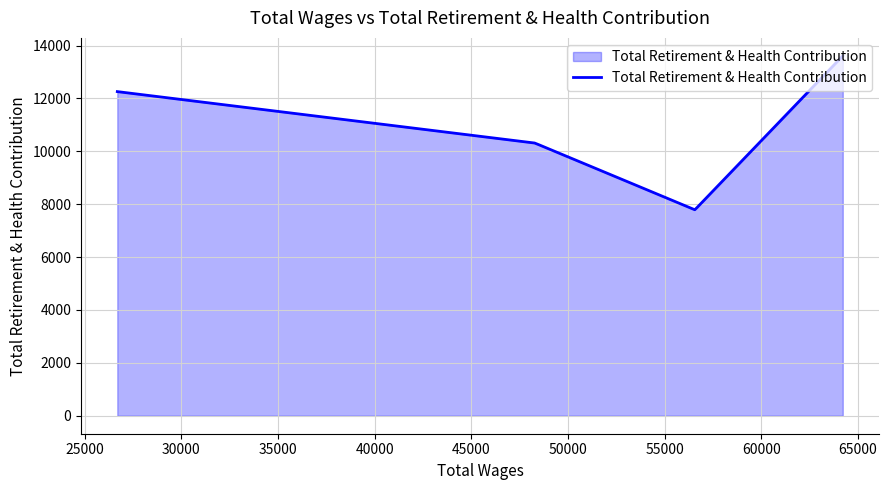

What is the difference between the maximum and minimum values?

5818.9